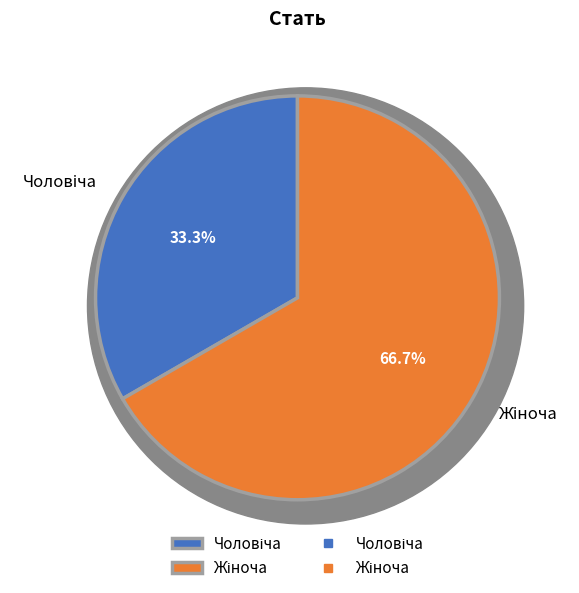

Rank the categories by value from lowest to highest.

Чоловіча, Жіноча